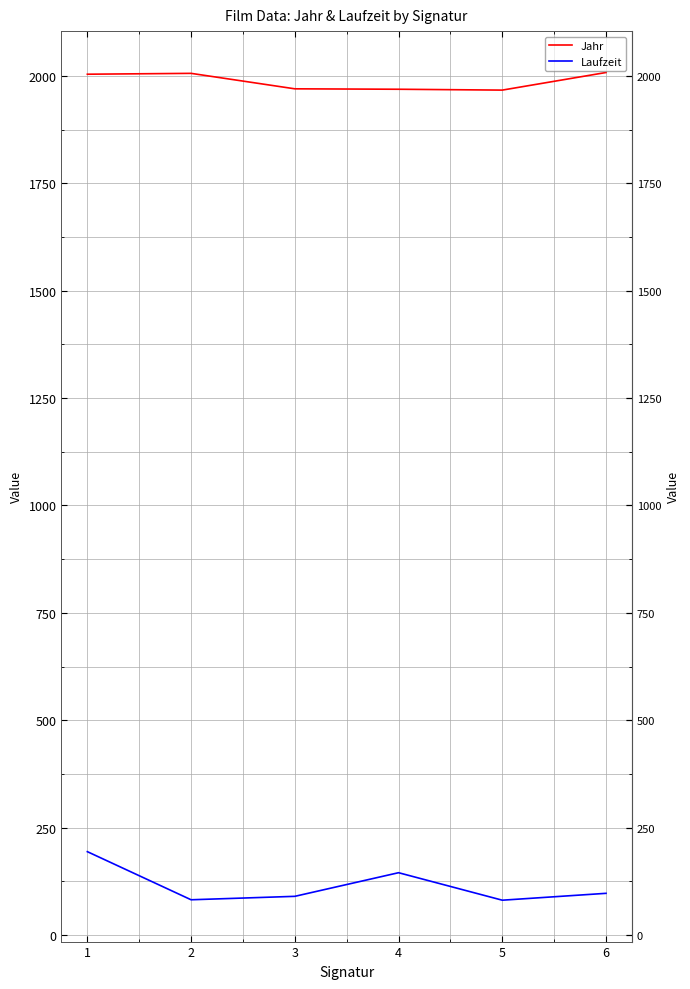

What is the sum of the Laufzeit values at 5 and 6?

178